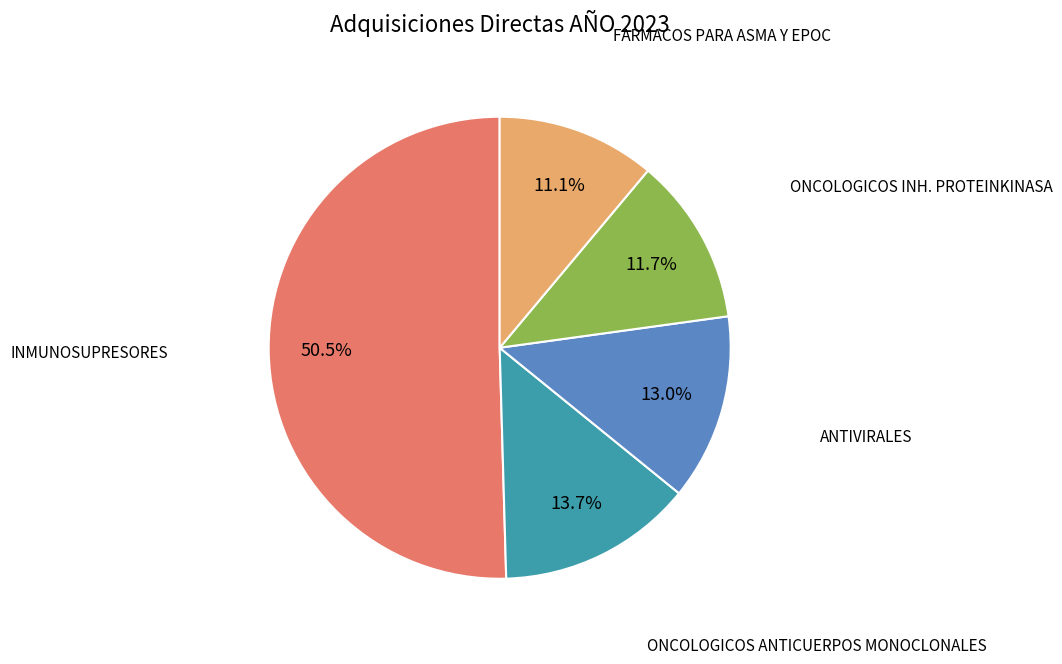

Does any single category account for the majority?

Yes